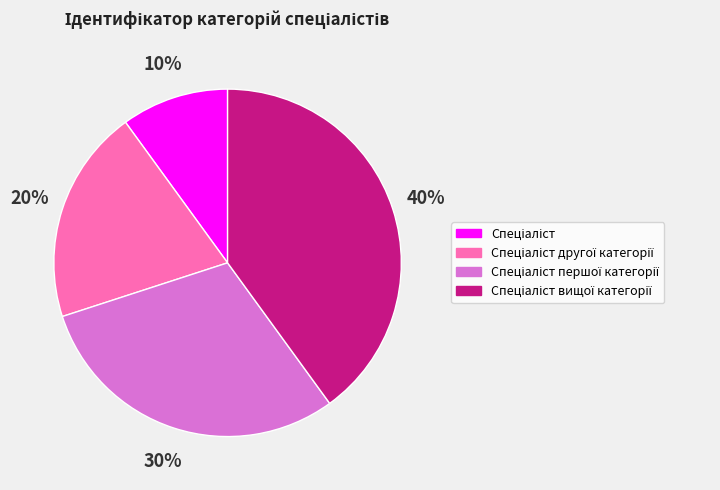

To the nearest percent, what is the average slice percentage?

25%